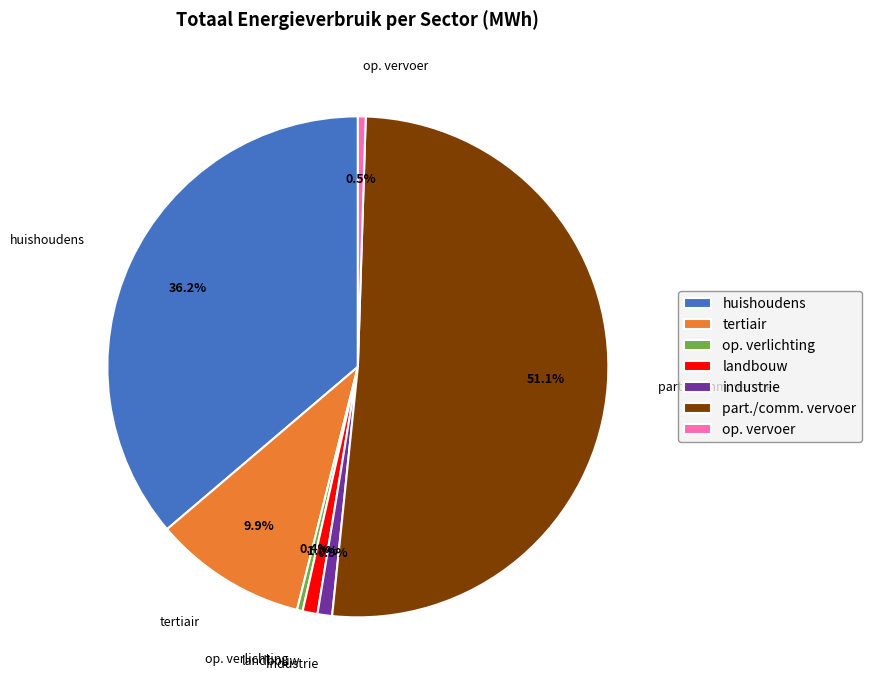

What percentage is NOT represented by op. verlichting?

99.6%